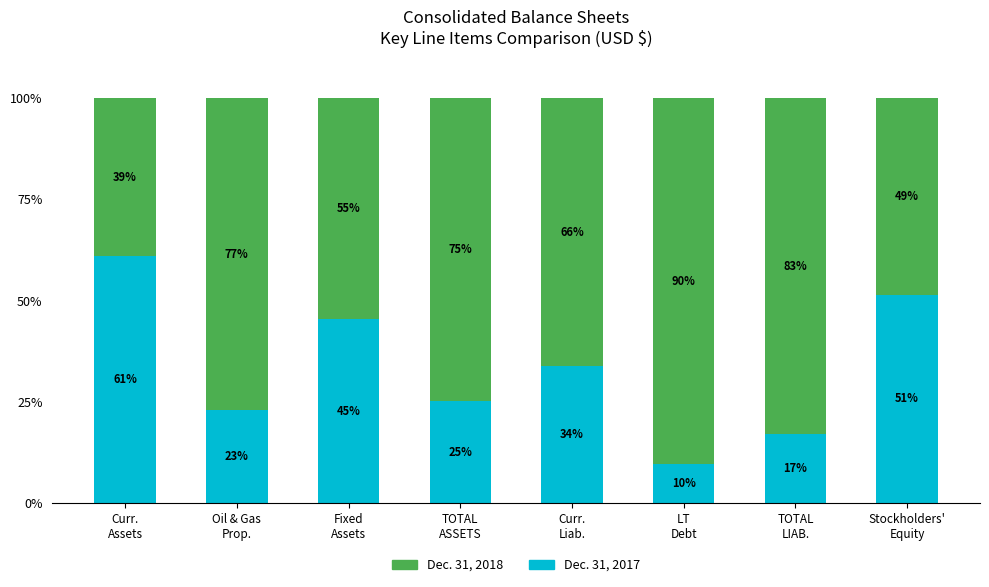

What is the maximum value for Dec. 31, 2017?

61.0